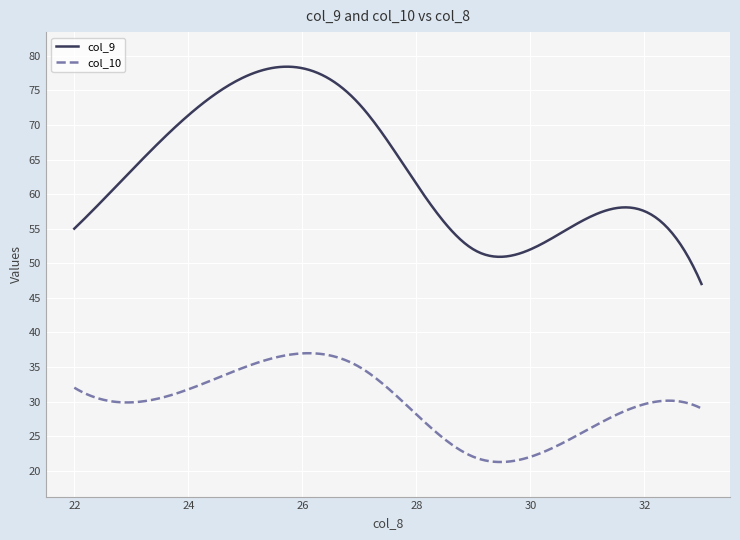

What is the minimum value shown in the chart?

21.3